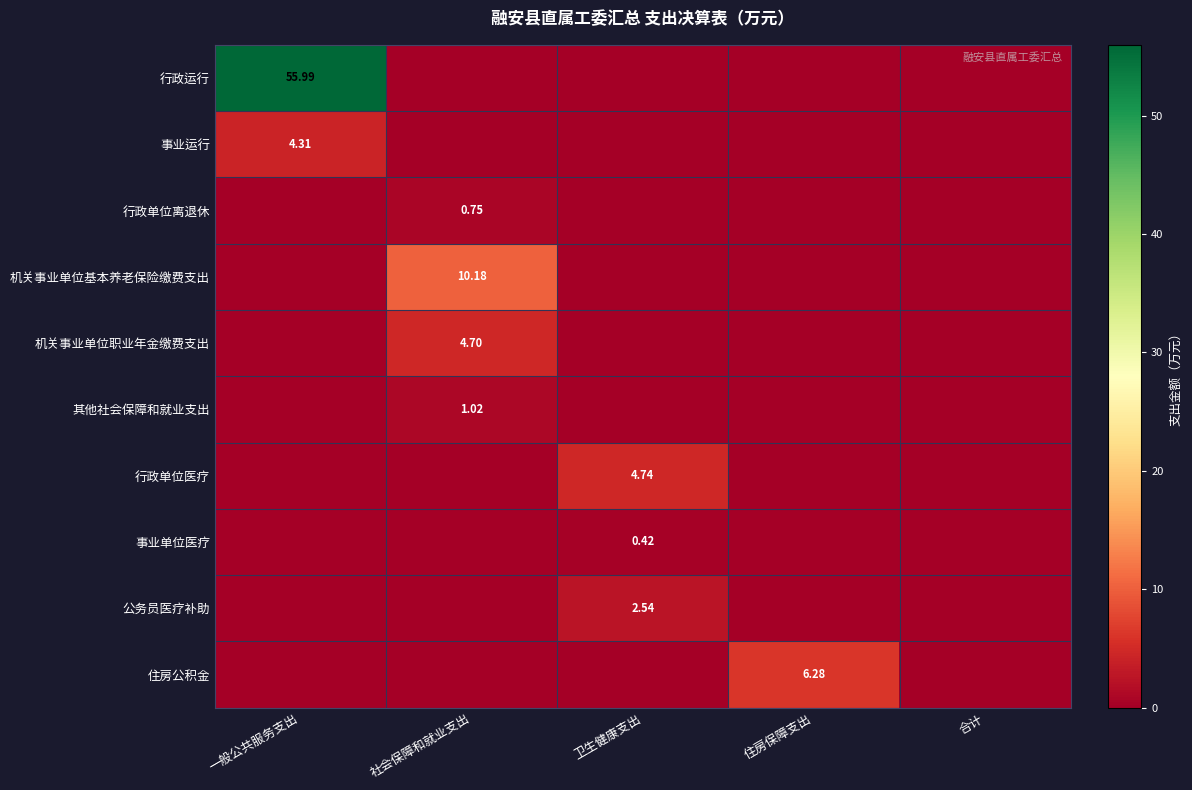

How many 事业运行 values are between 0 and 1?

4